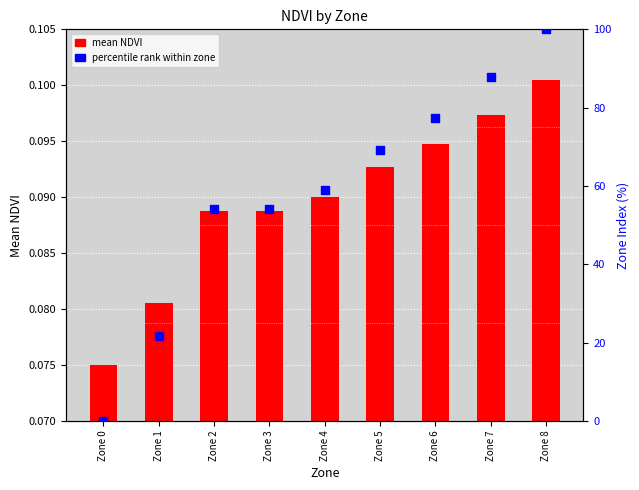

What are all the series names shown in the legend?

mean NDVI, percentile rank